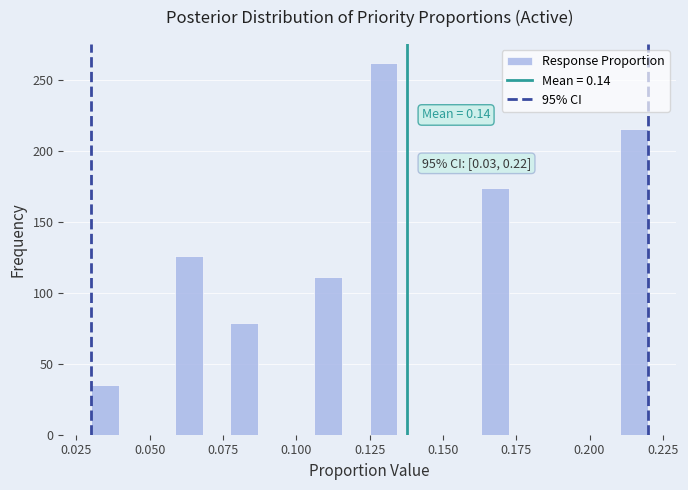

Read against the x-axis, roughly where is the centre of the tallest bar?

0.130